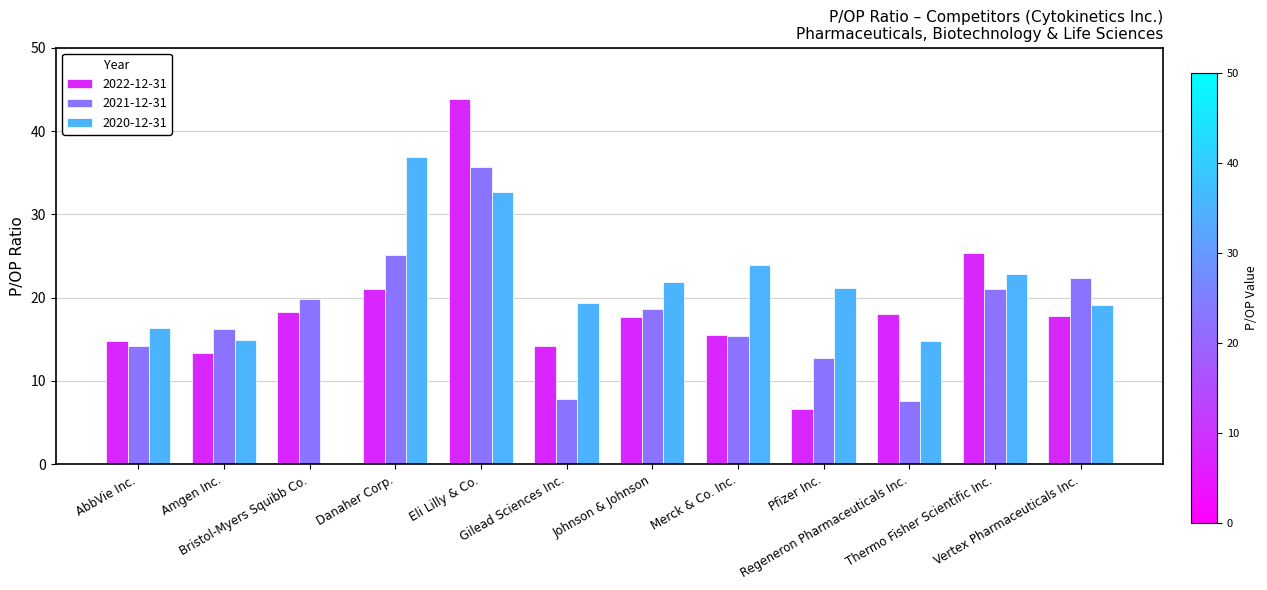

What is the highest value of the 2022-12-31 series?

43.9